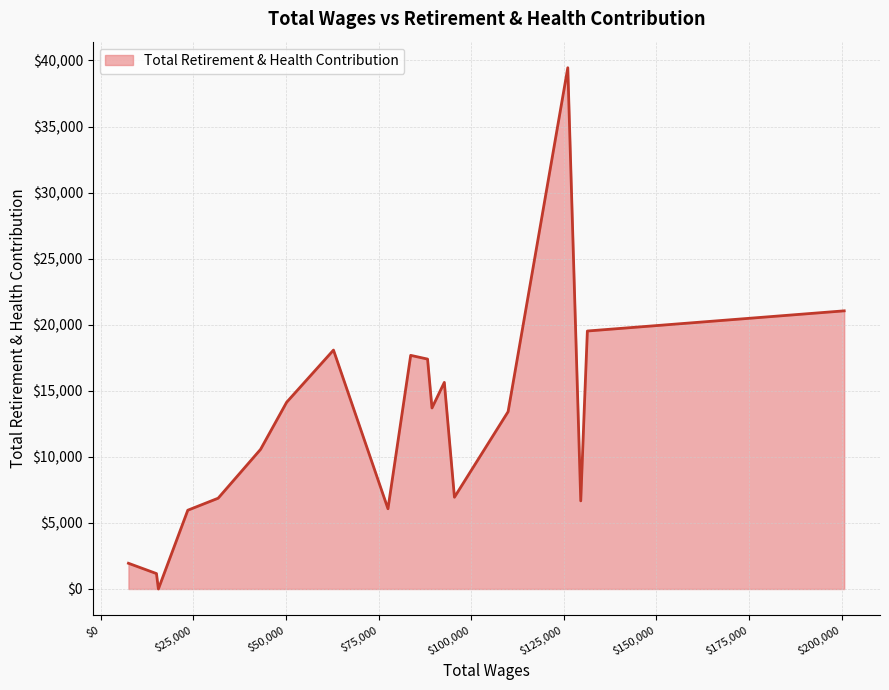

What is the greatest value displayed?

39452